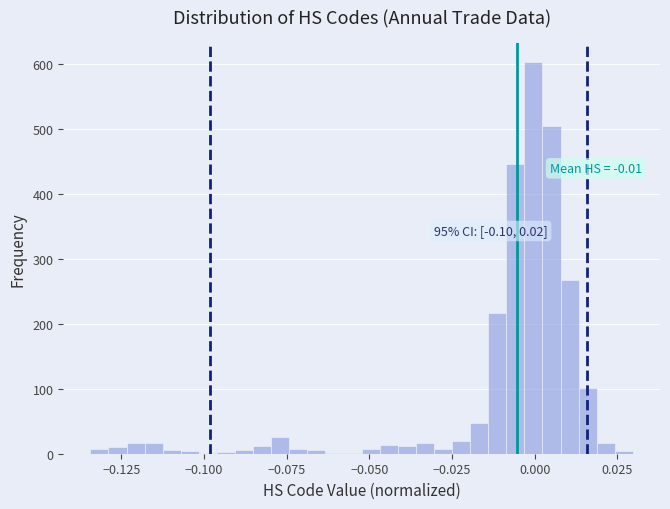

Read against the x-axis, roughly where is the centre of the tallest bar?

0.000